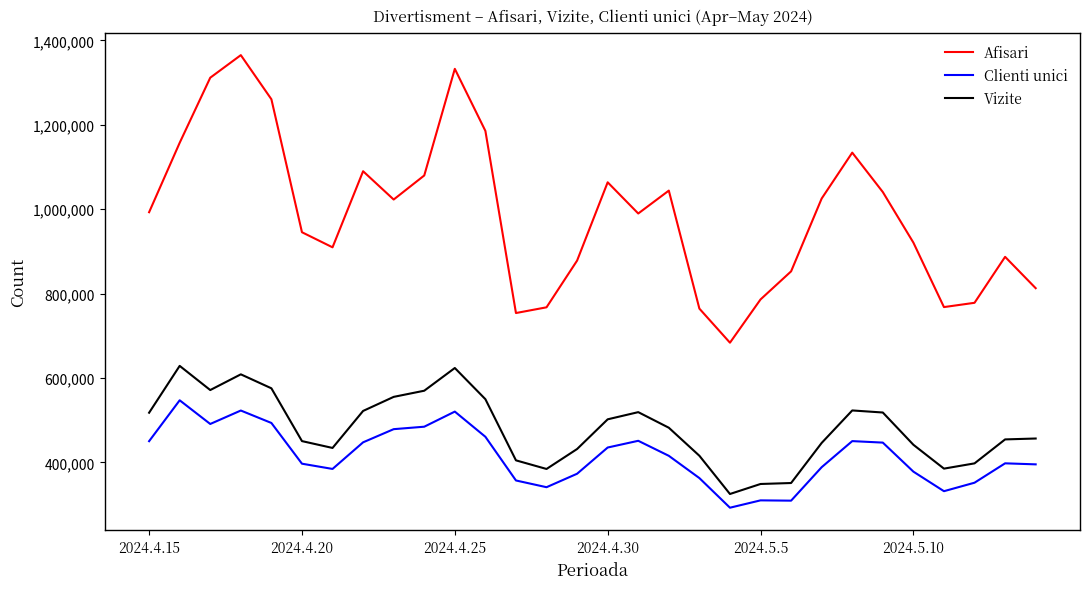

True or false: Clienti unici and Vizite cross at least once.

False